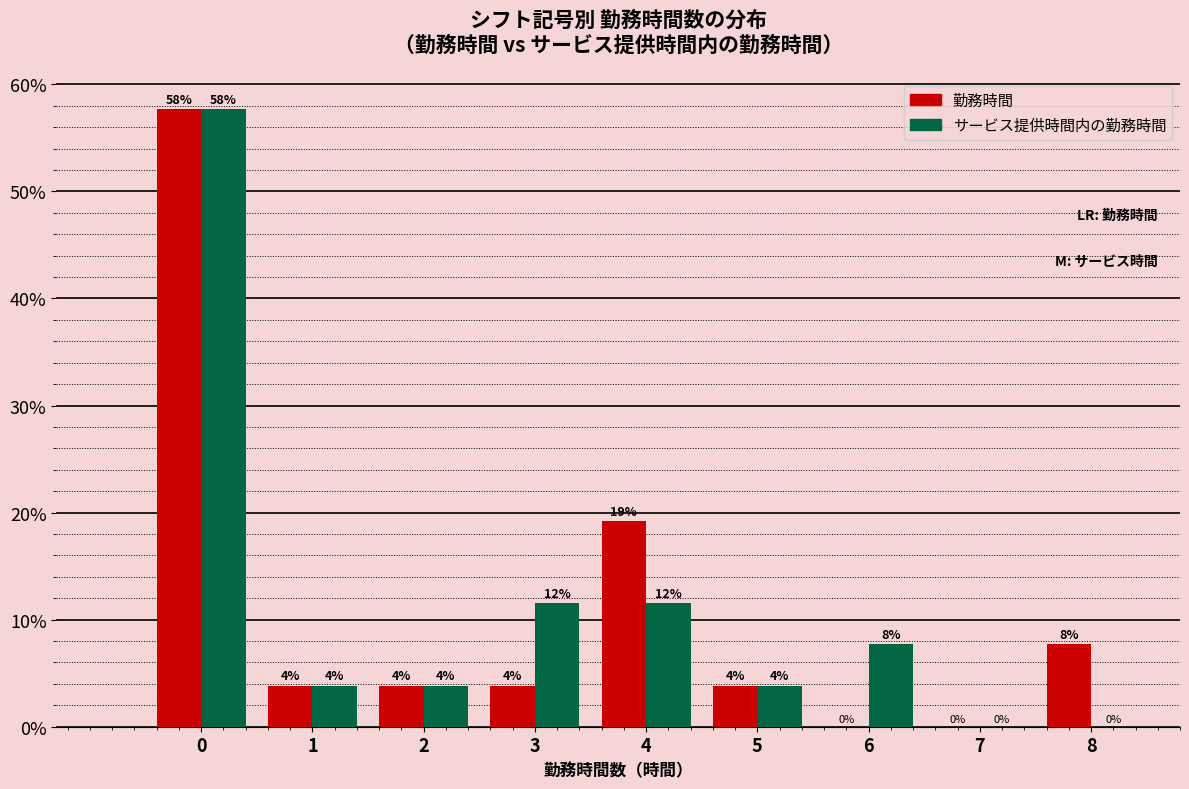

How many groups of bars are there?

9